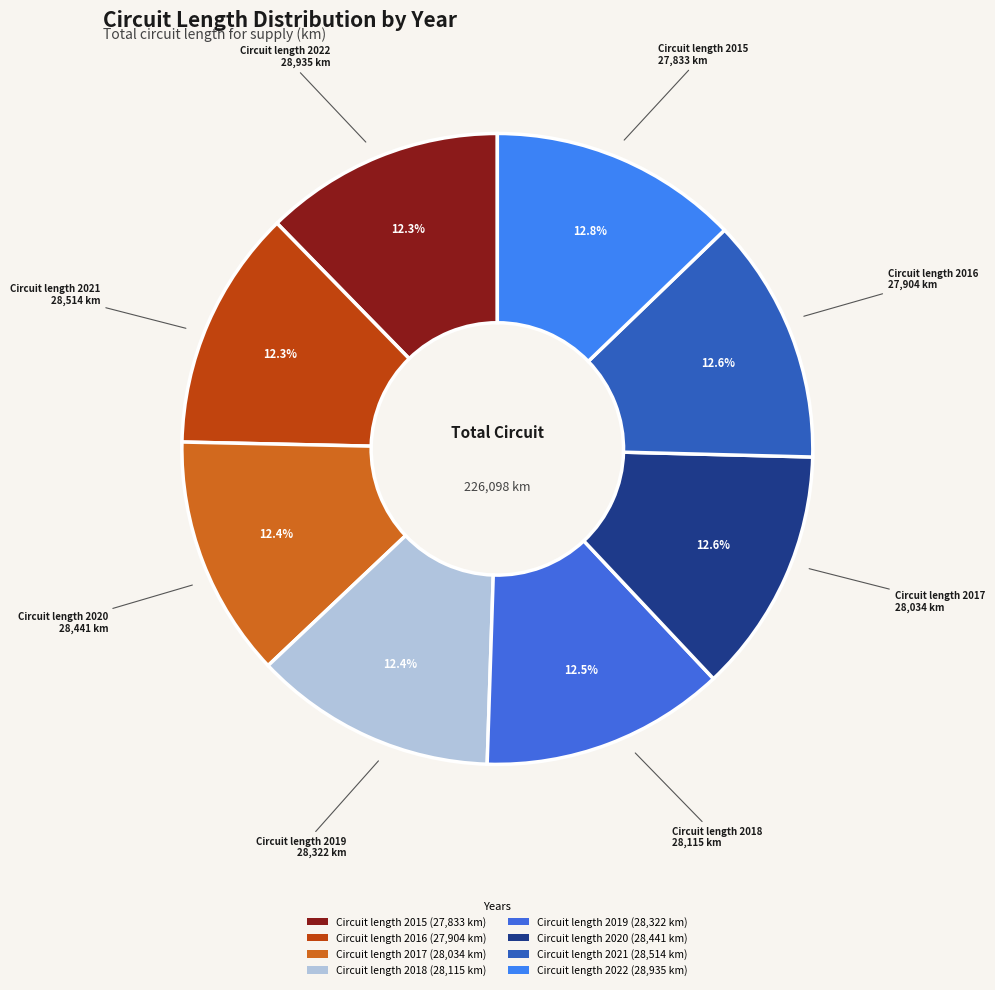

Is there any slice that represents more than half of the pie?

No